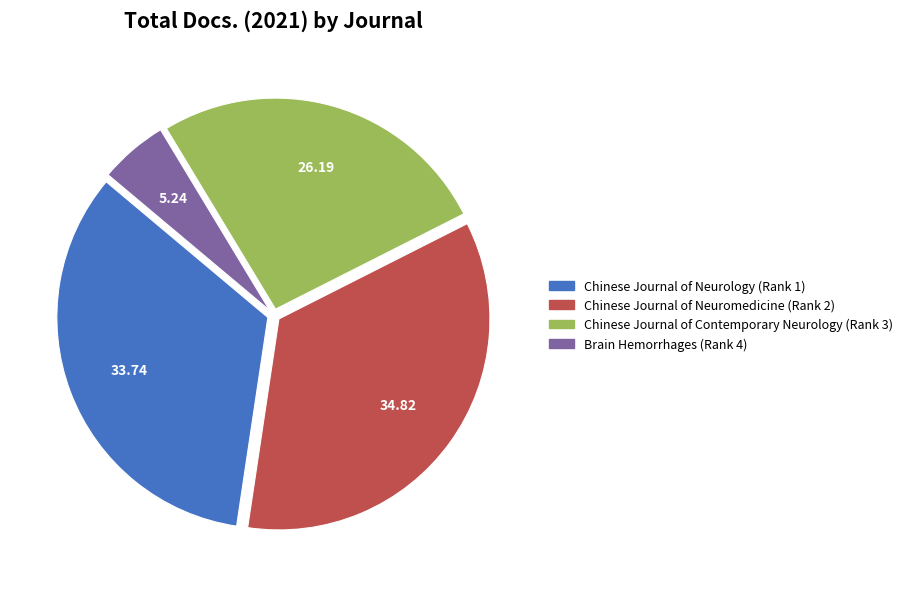

Does any single category account for the majority?

No